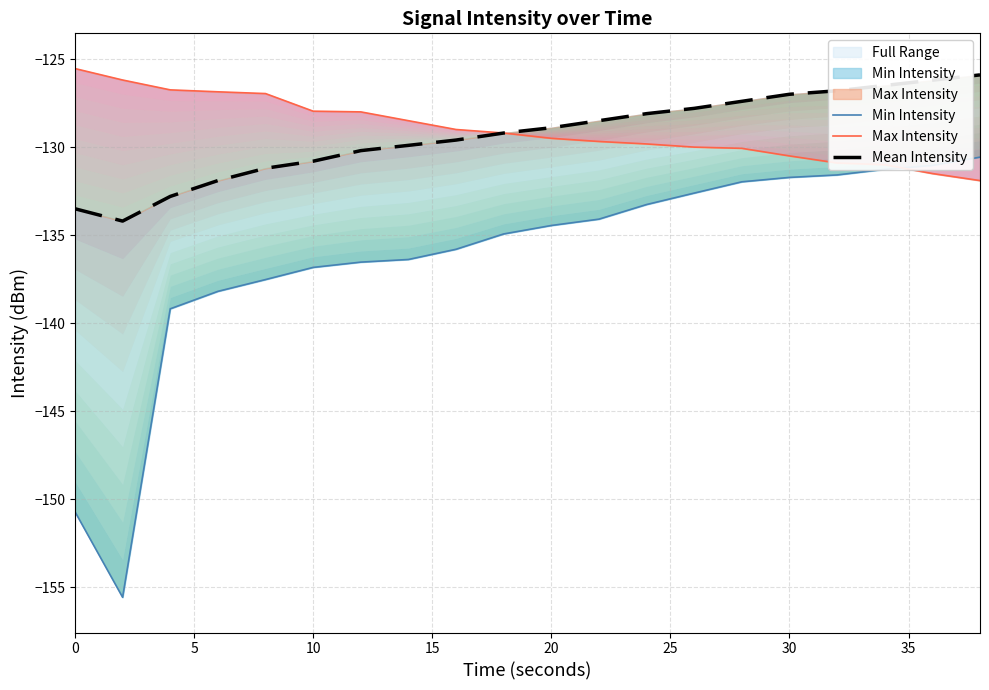

What is the value of the Mean Intensity point at the 1st from the left?

-133.5